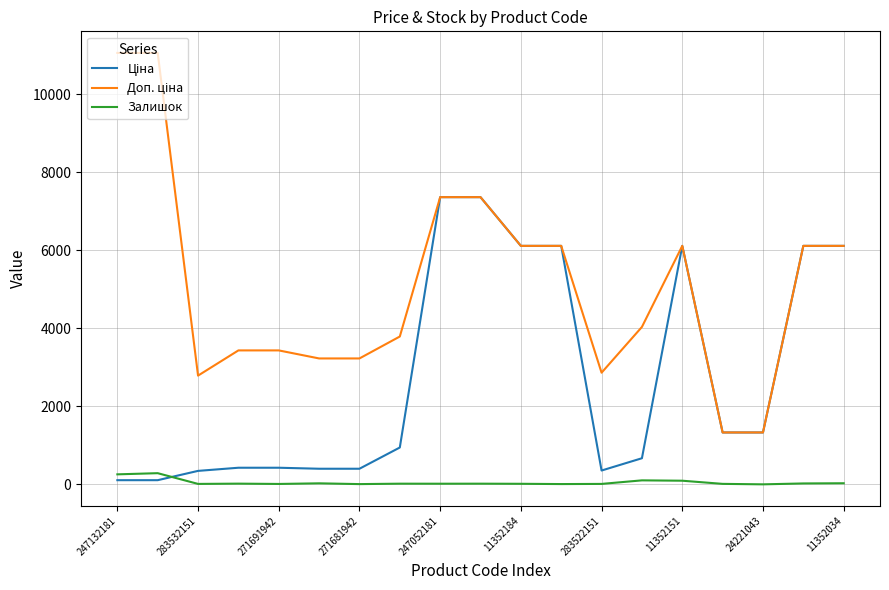

In Залишок, how many points are higher than both neighbors (excluding endpoints)?

6